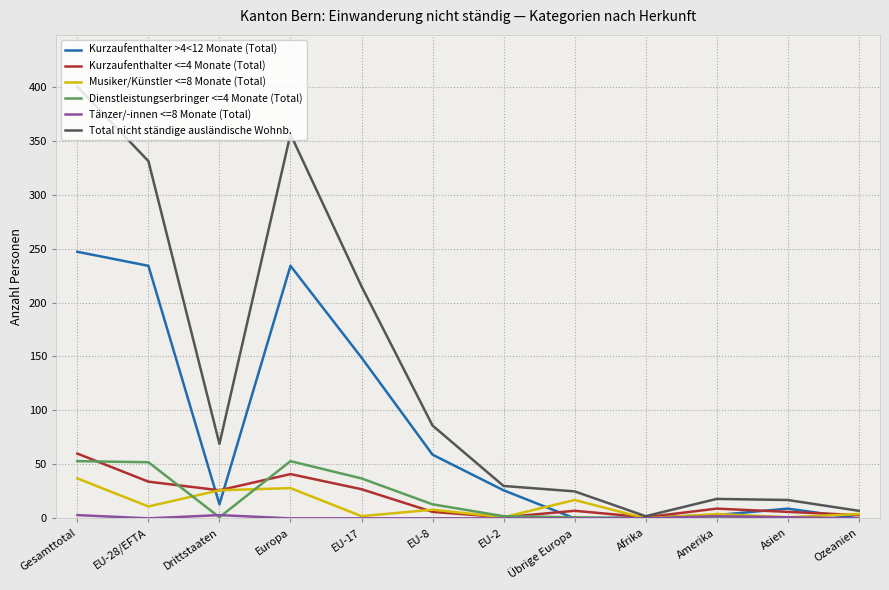

Which series has the widest spread of values?

Total nicht ständige ausländische Wohnb.